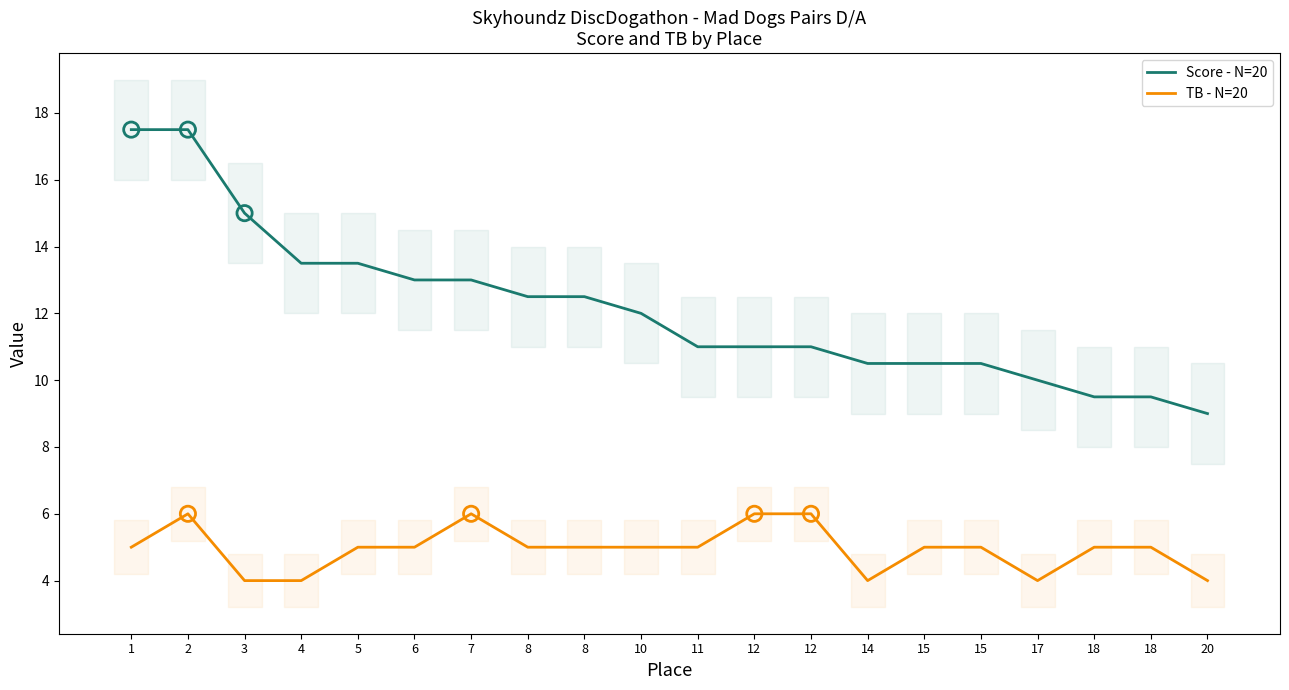

Is the value of Score - N=20 at 12 greater than the value of TB - N=20 at 3?

Yes